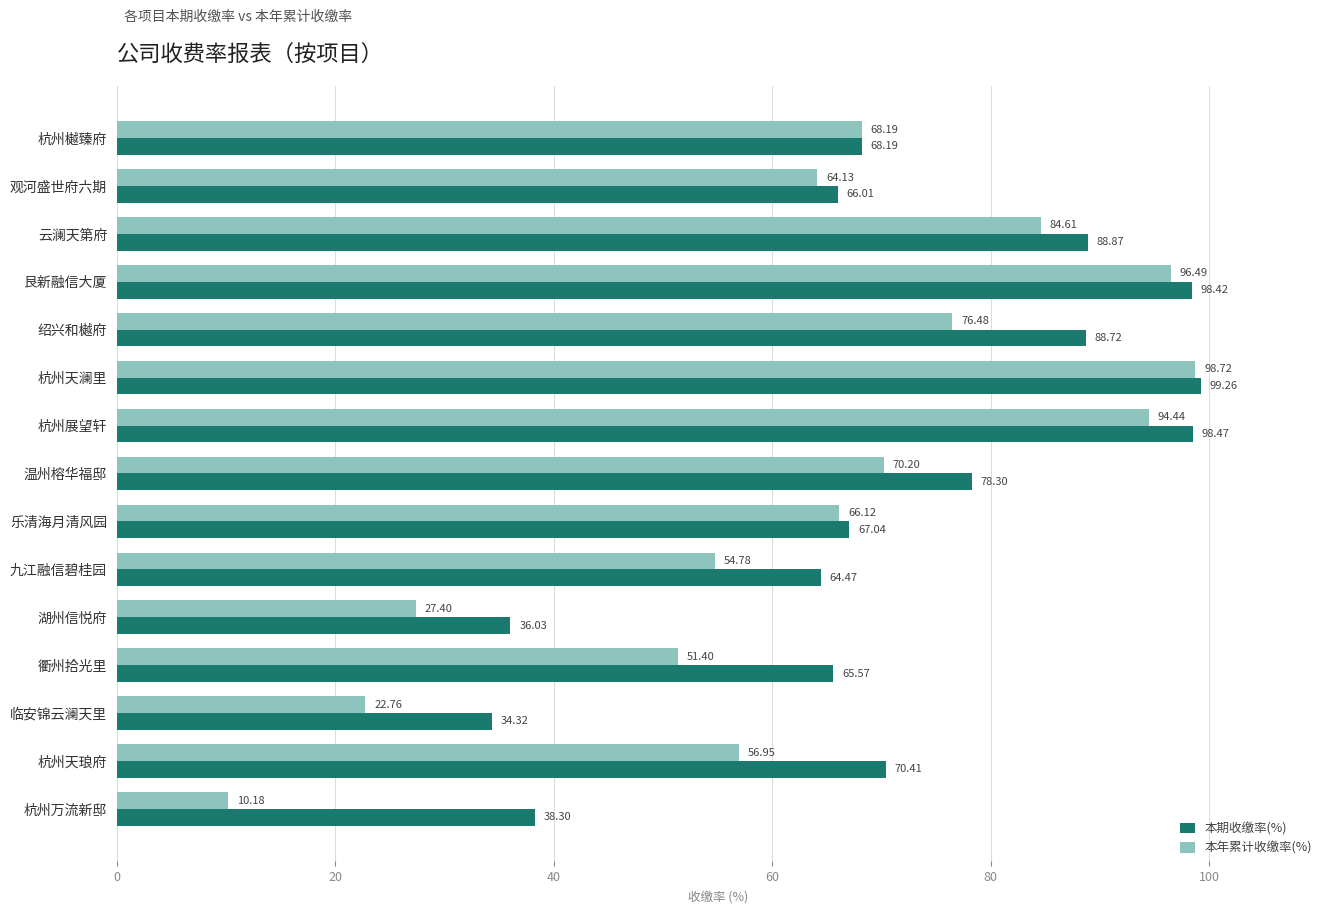

At which category is the sum across all series the highest?

杭州天澜里